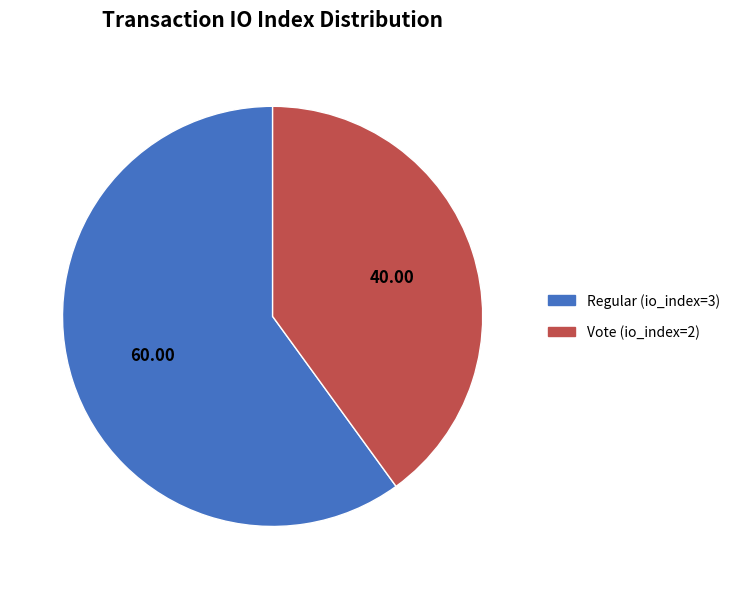

Rank the categories by value from highest to lowest.

Regular (io_index=3), Vote (io_index=2)